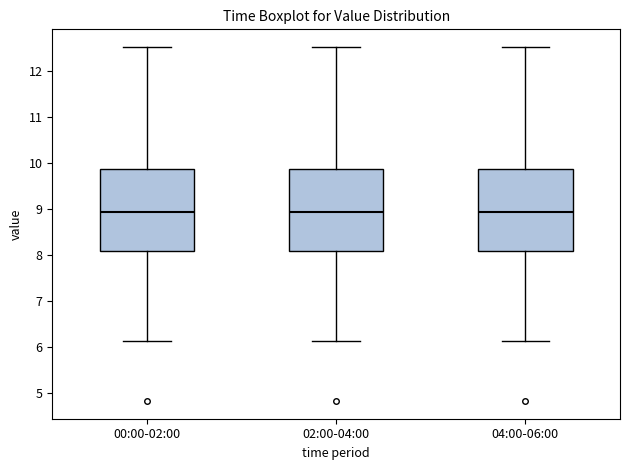

Reading left to right, transcribe this box plot: for each box, give where its median line is, the range the box spans, and where its two whiskers end, as read against the y-axis. The values are not printed on the chart, so give them approximately, as read against the axis.

00:00-02:00: median 8.9, box 8.1 to 9.9, whiskers 6.1 to 12.5
02:00-04:00: median 8.9, box 8.1 to 9.9, whiskers 6.1 to 12.5
04:00-06:00: median 8.9, box 8.1 to 9.9, whiskers 6.1 to 12.5